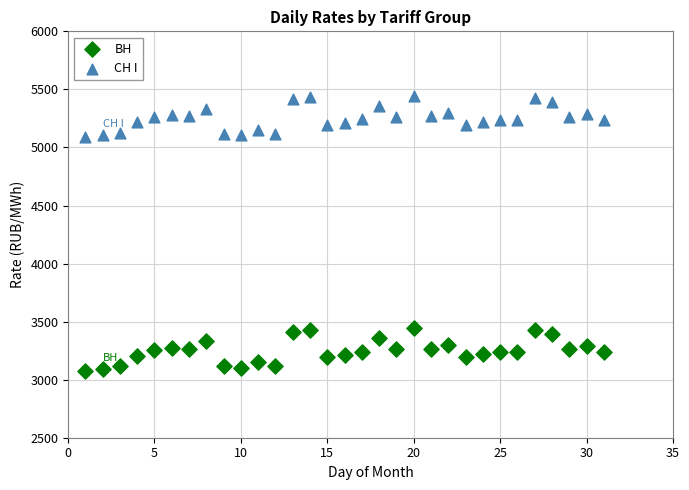

Across all data points, what is the range of Y values (max minus min)?

2367.4